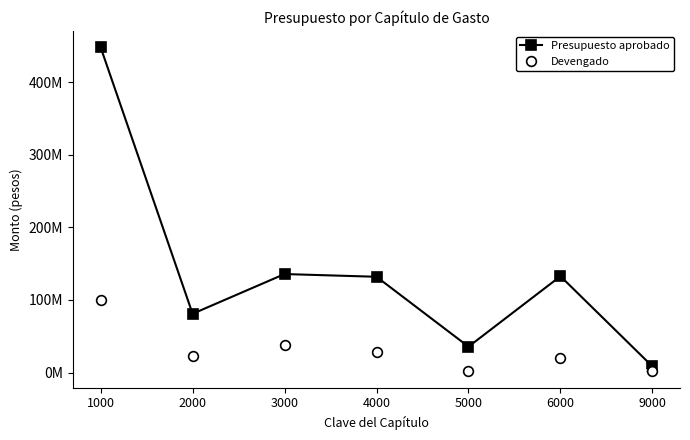

True or false: Presupuesto aprobado and Devengado intersect in this chart.

False